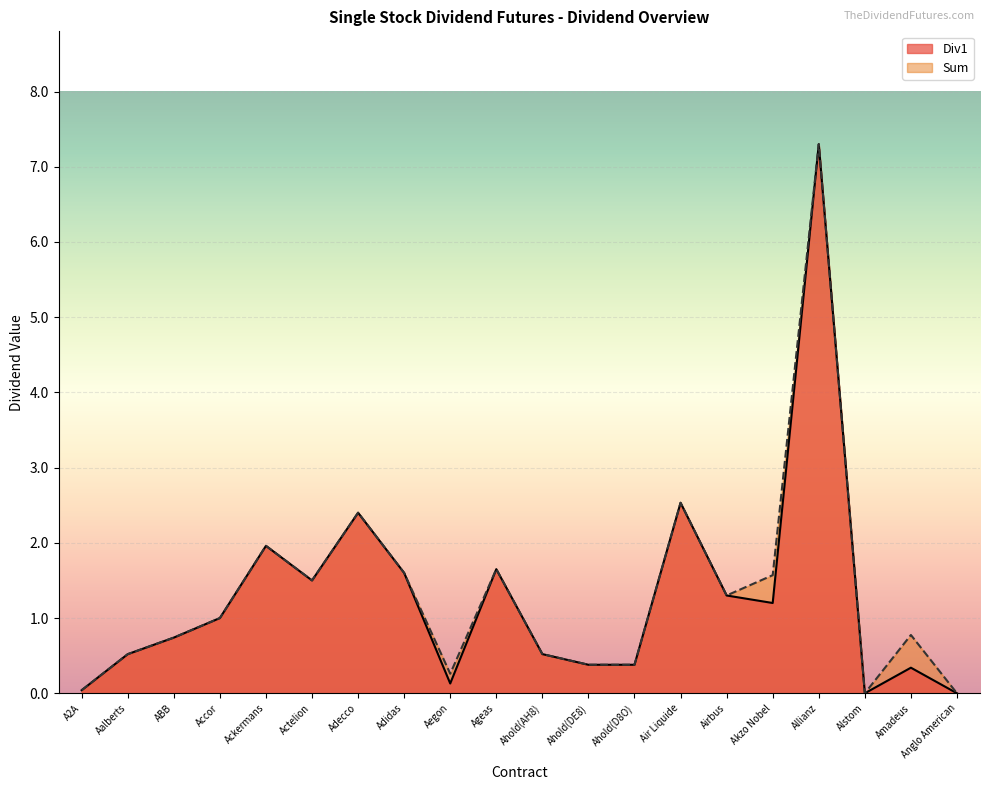

What is the sum of the Div1 values at Ahold(DE8) and Adecco?

2.8